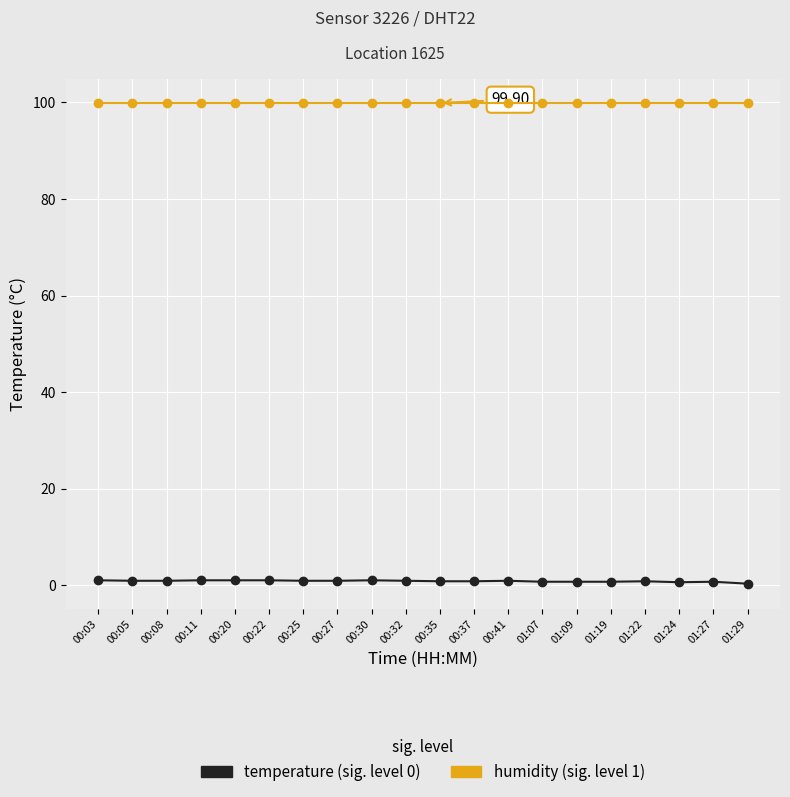

The temperature series shows 1.5 at 00:03. True or false?

False